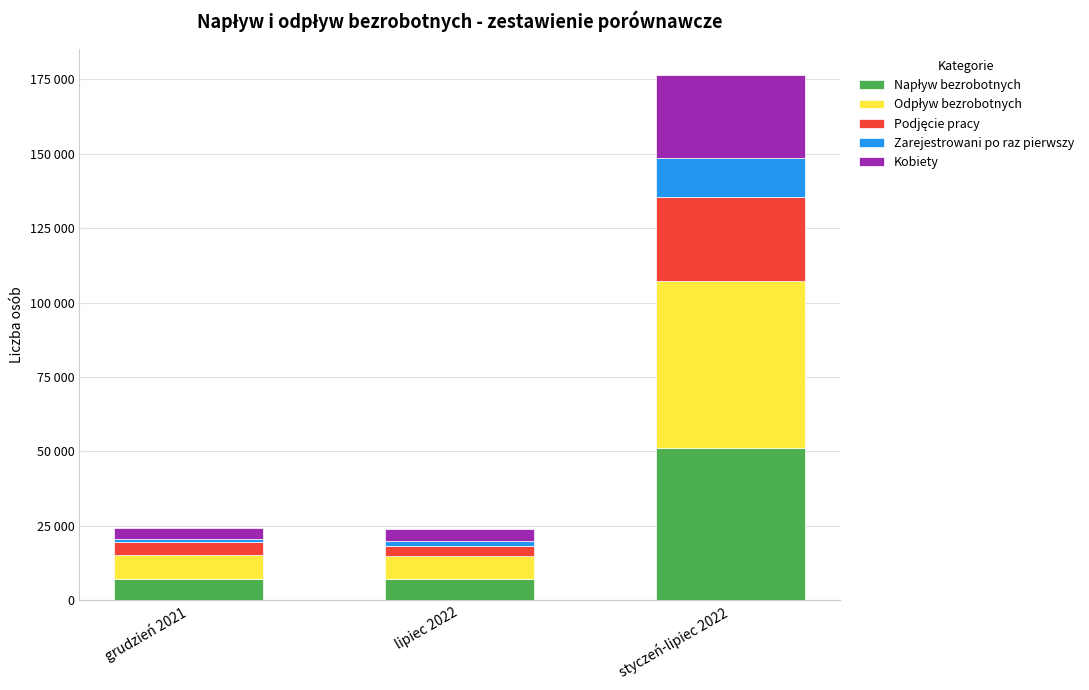

What is the label of the 1st bar from the right?

styczeń-lipiec 2022